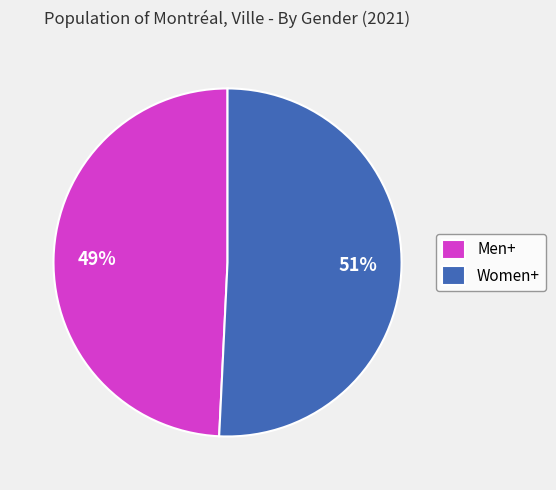

To the nearest percent, what is the difference between the largest and smallest slice percentages?

2%